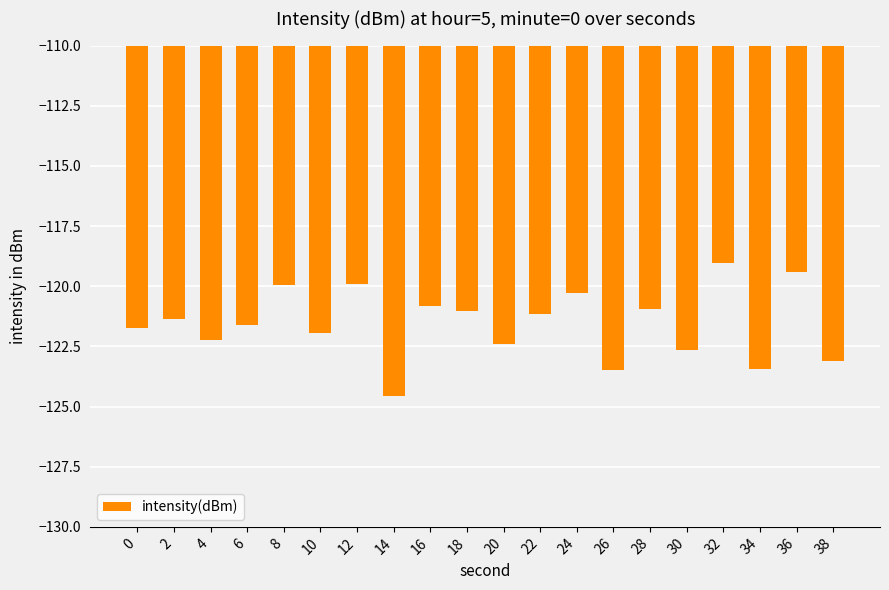

What is the difference between the second highest and second lowest values?

4.1